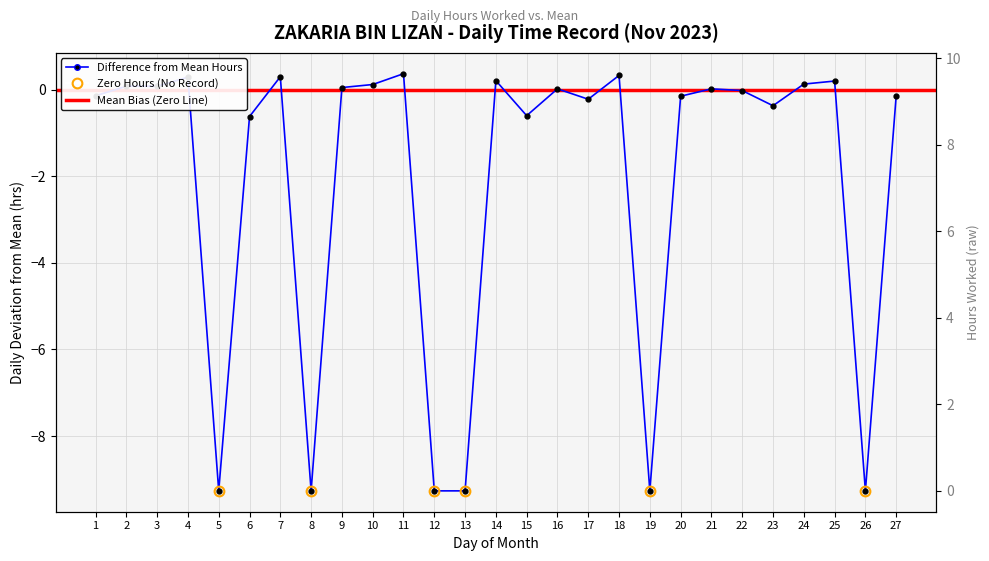

Rank the categories by value from highest to lowest.

11, 18, 7, 4, 14, 25, 24, 10, 2, 3, 9, 16, 21, 22, 1, 27, 20, 17, 23, 15, 6, 5, 8, 12, 13, 19, 26